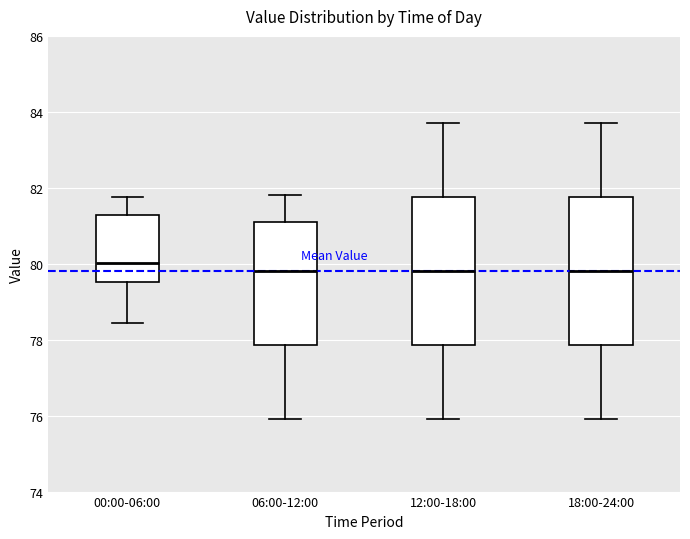

Which box's median line is the highest?

00:00-06:00